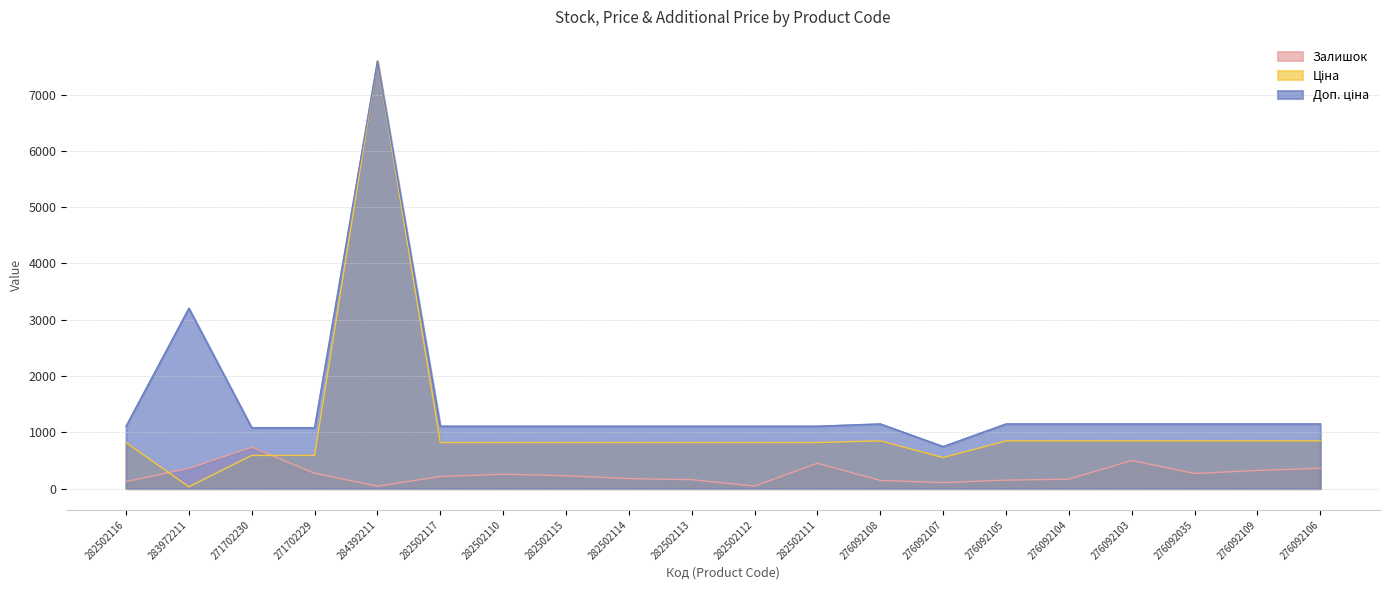

In Доп. ціна, how many points are lower than both neighbors (excluding endpoints)?

1